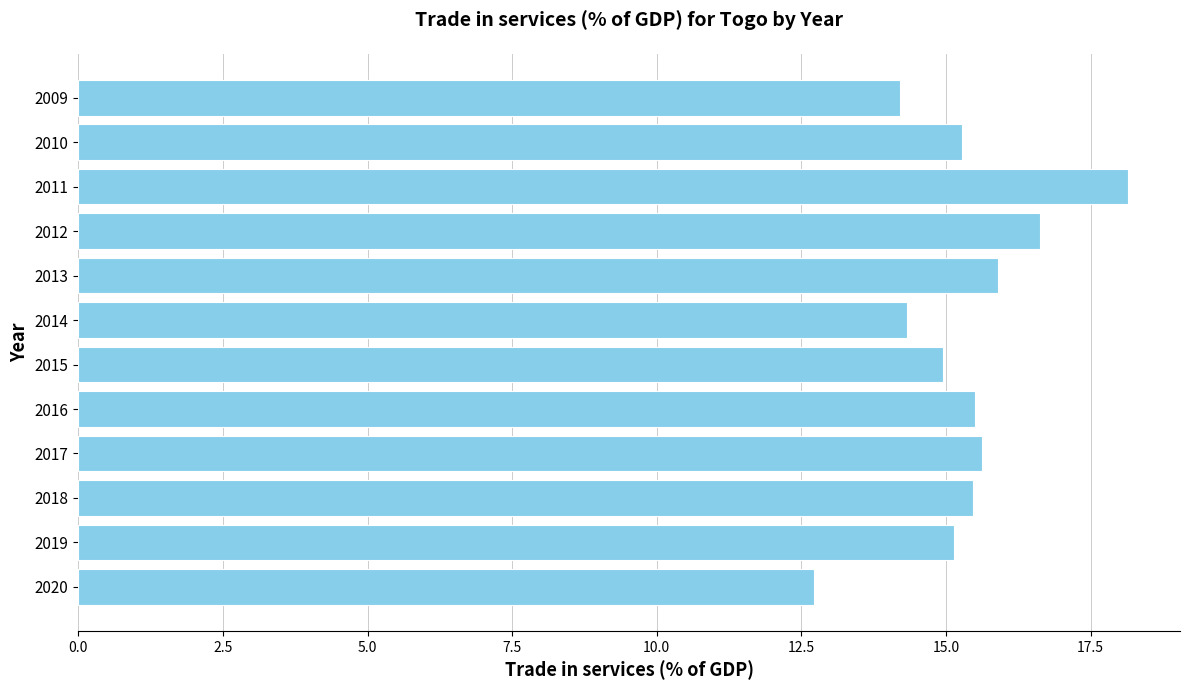

How many categories are shown in the chart?

12